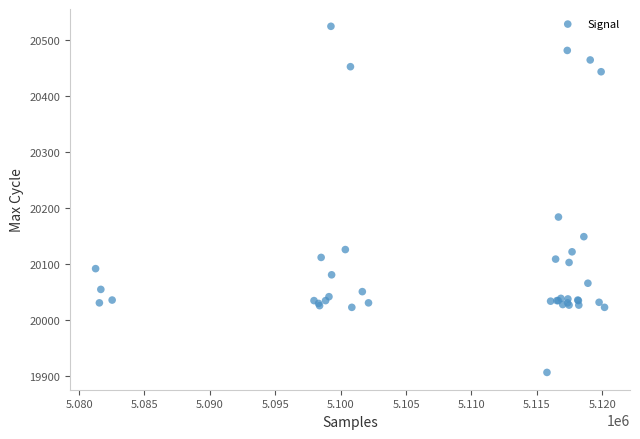

What Y value in the scatter plot is closest to 20215?

20184